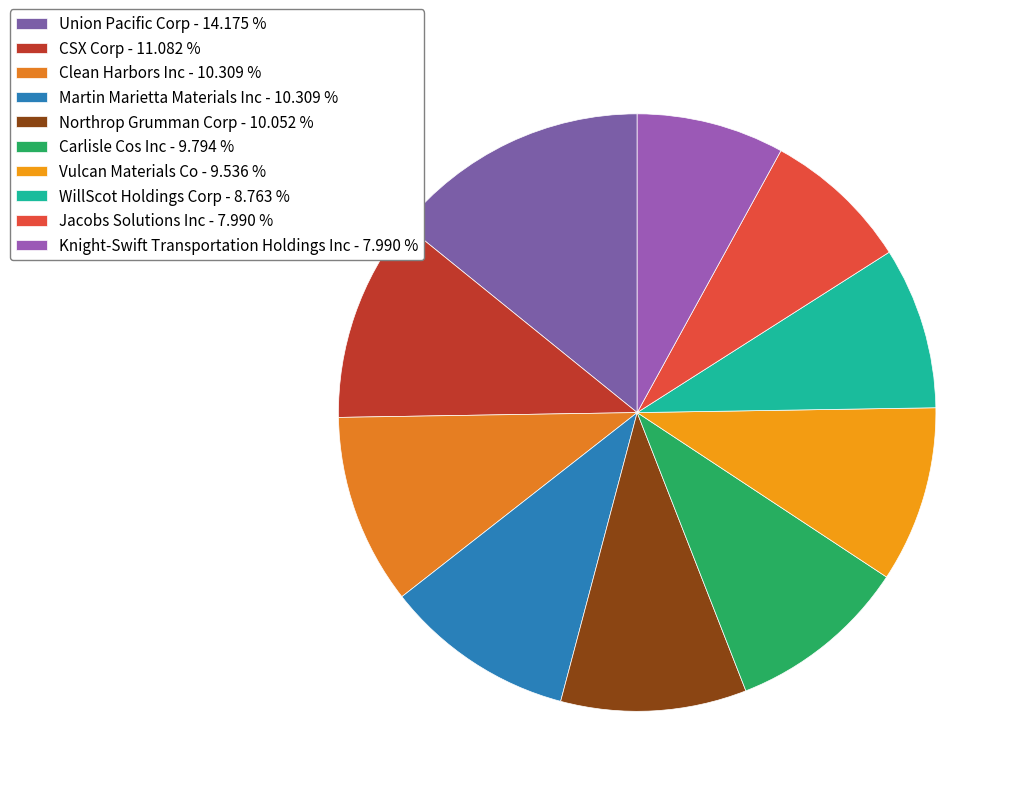

Count the number of slices in the pie.

10